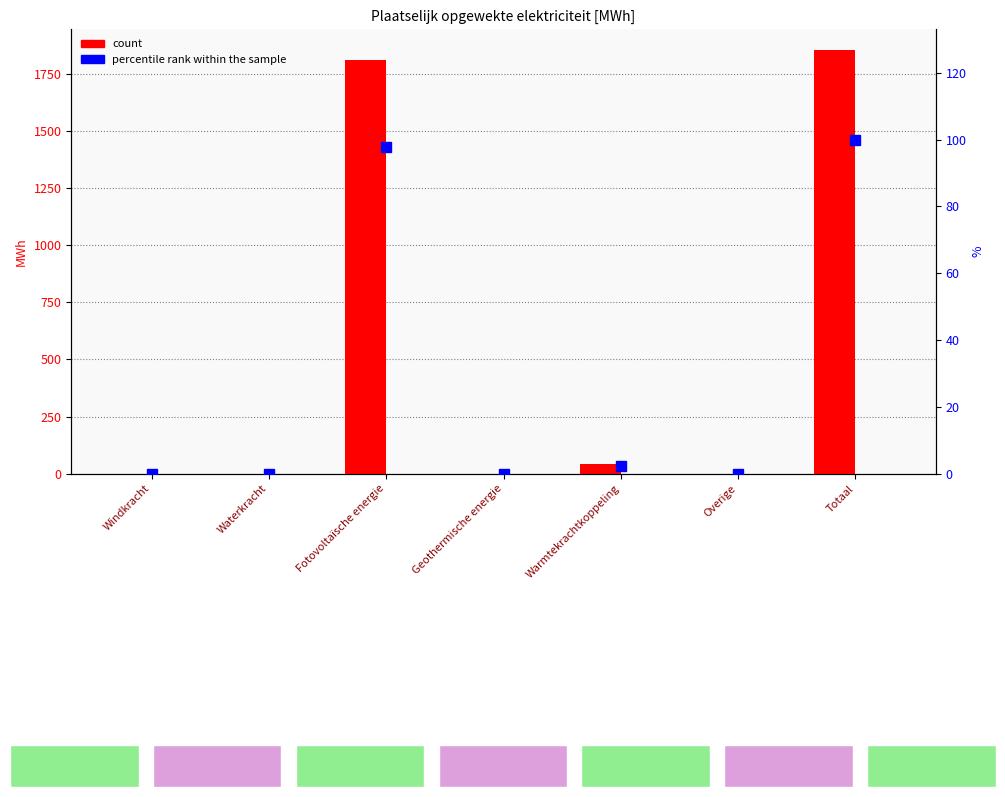

Between Geothermische energie and Overige, which series saw the biggest shift?

Hernieuwbare elektriciteitsproductie